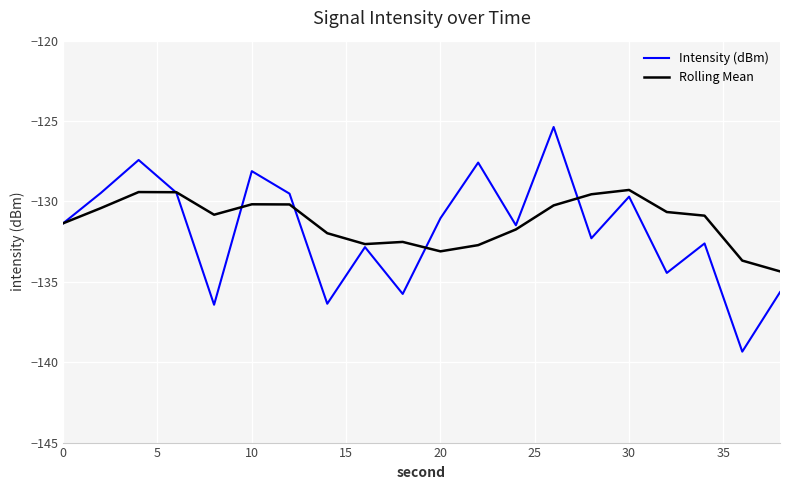

What is the greatest value displayed?

-125.4